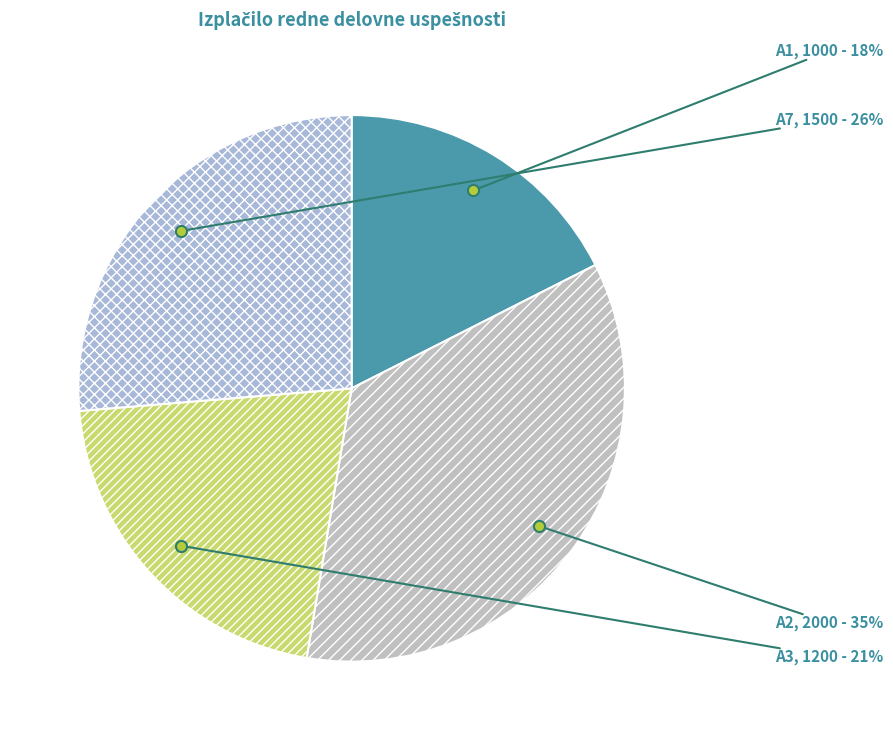

How many segments does this pie chart have?

4